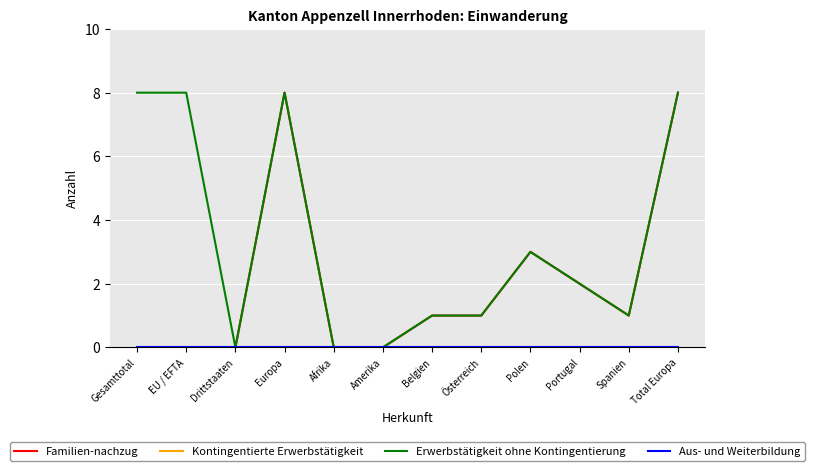

True or false: Familien-nachzug has more than 1 points higher than both neighbors.

True